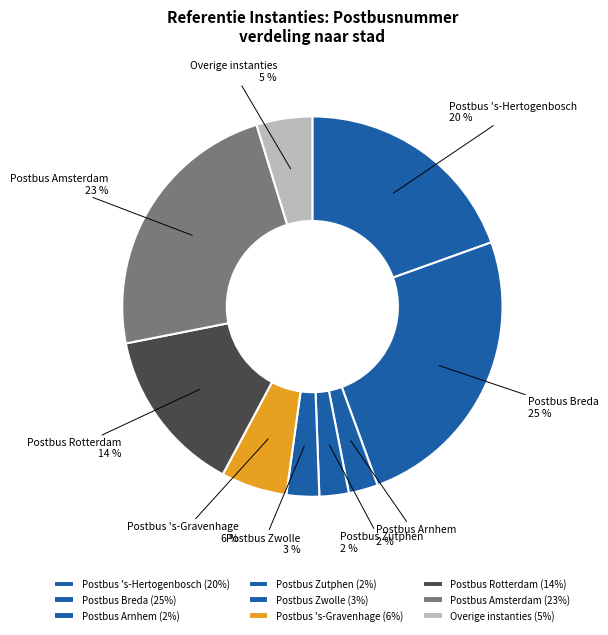

True or false: Postbus Zwolle accounts for 18% of the total.

False